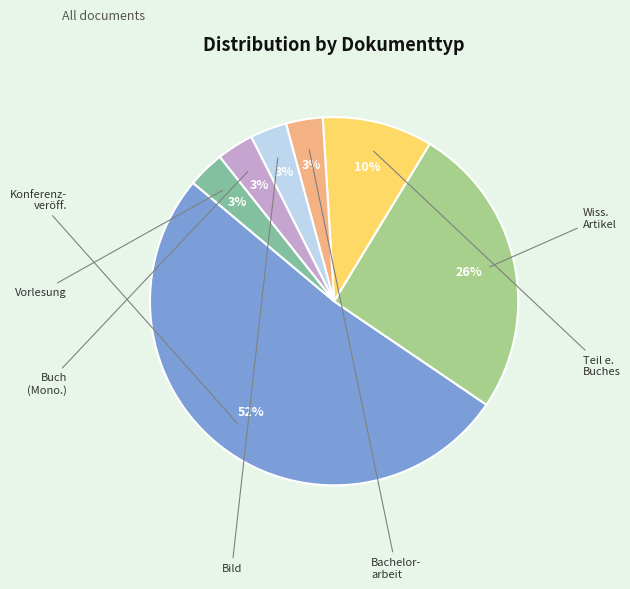

Is there a majority slice in this chart?

Yes